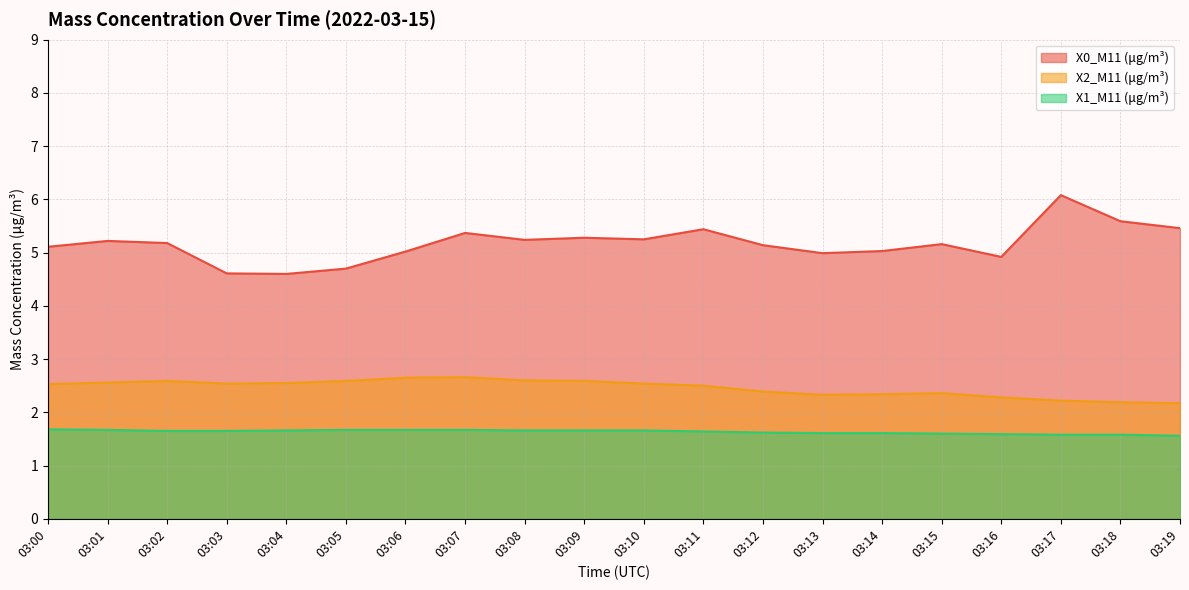

How many lines are shown in the chart?

3